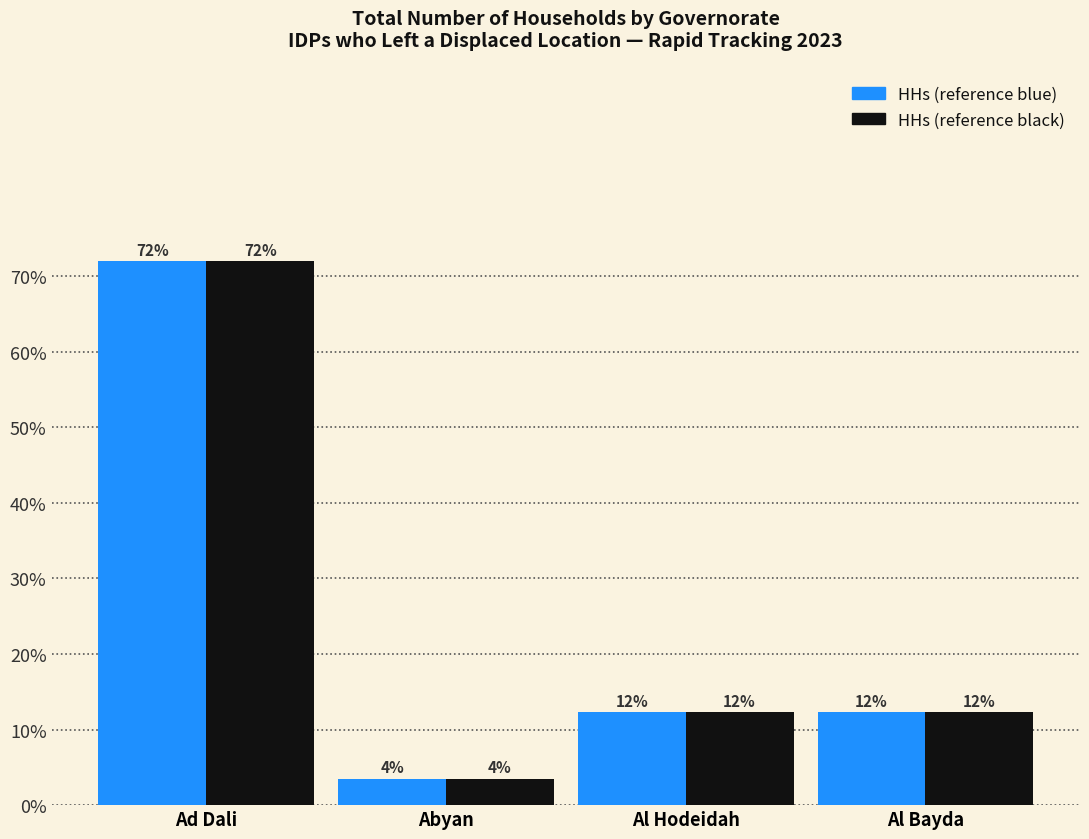

Are the bars grouped side by side (vs. stacked)?

Yes